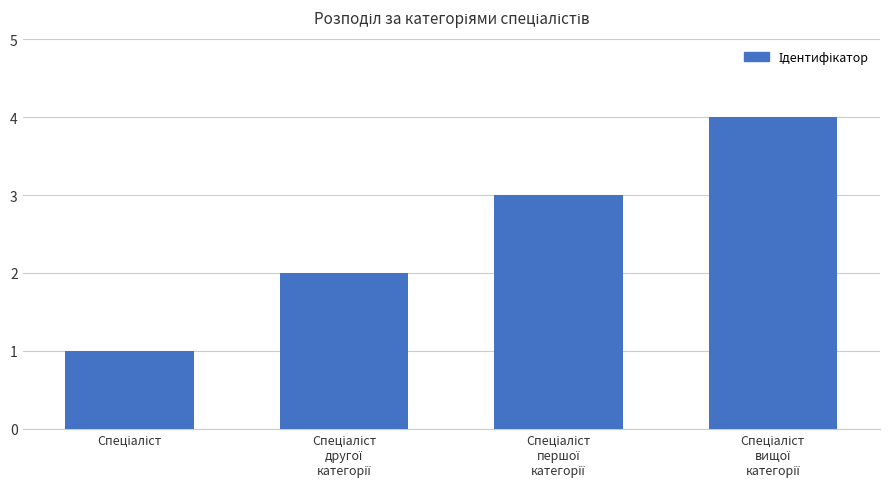

What is the maximum value shown in the chart?

4